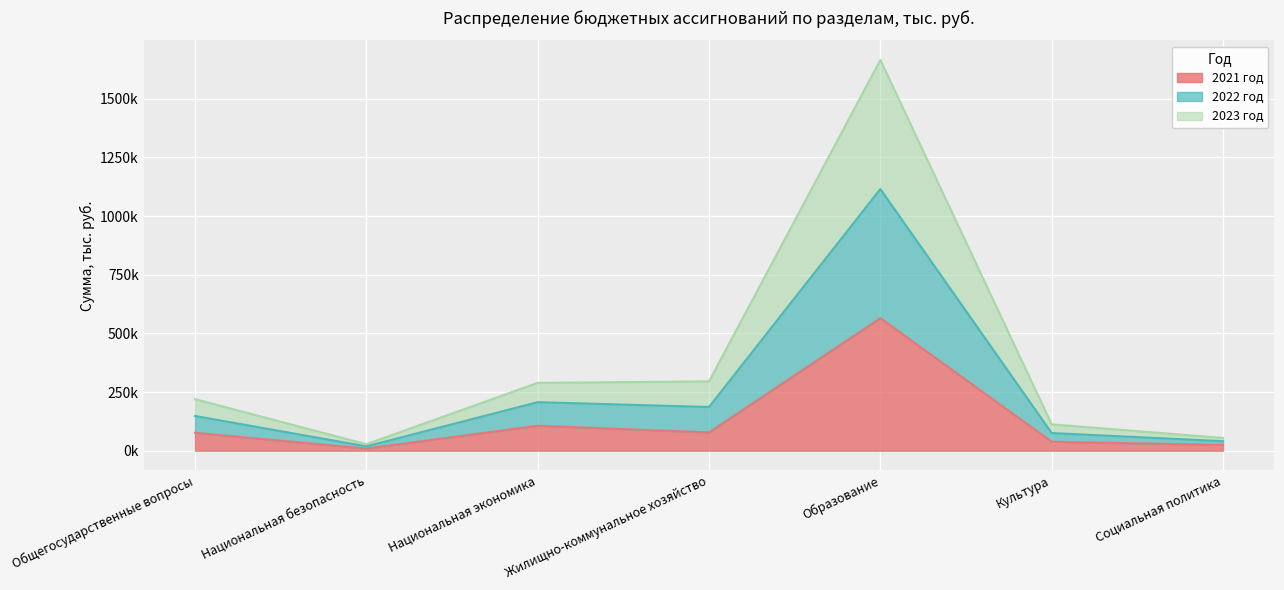

Does the chart display data point markers on the line(s)?

No